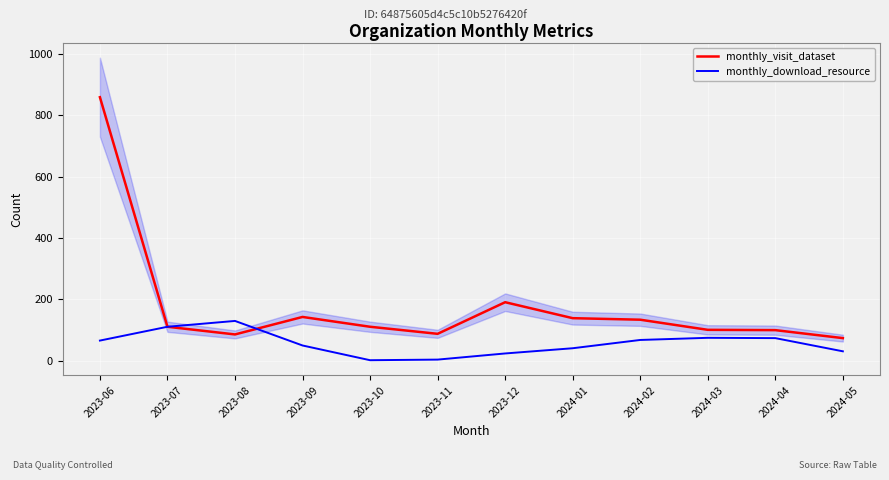

Where is the first local minimum for monthly_visit_dataset?

2023-08